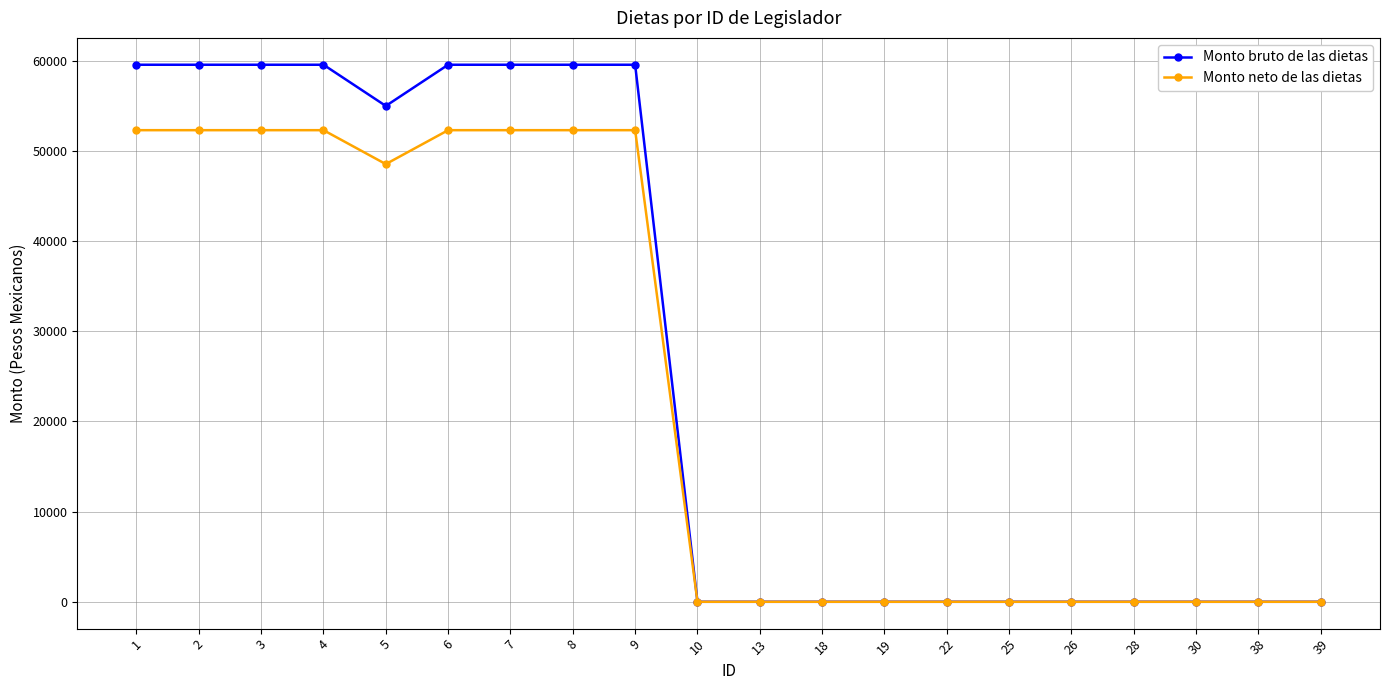

List the series in order of their peak value, highest first.

Monto bruto de las dietas, Monto neto de las dietas